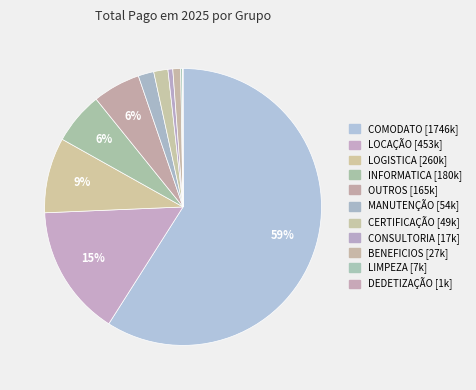

To the nearest percent, what is the combined percentage of DEDETIZAÇÃO and BENEFICIOS?

1%